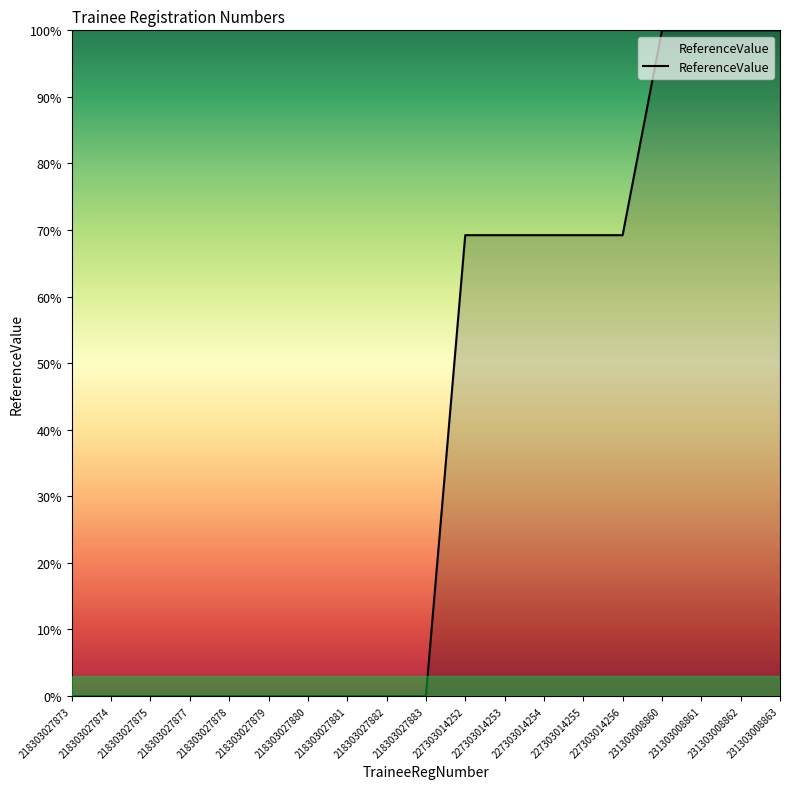

Count the number of data series in this chart.

1